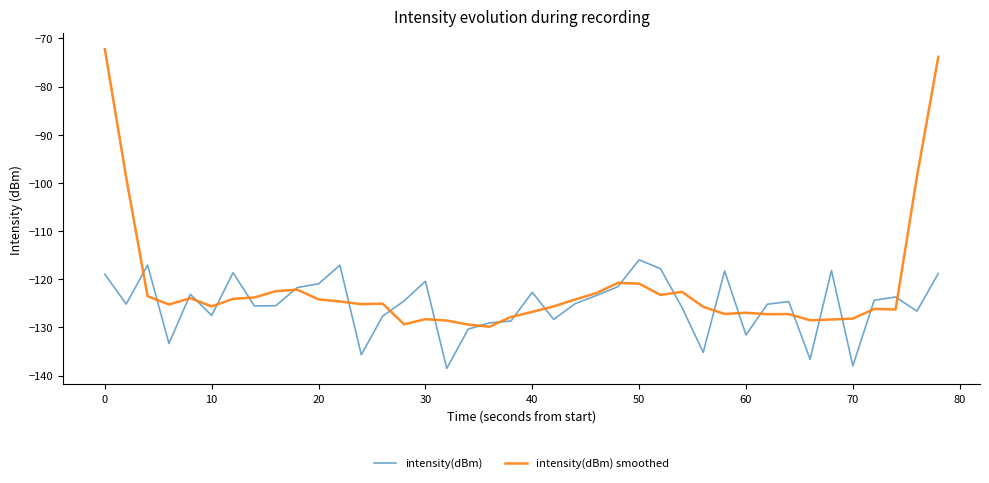

Does the chart display data point markers on the line(s)?

No